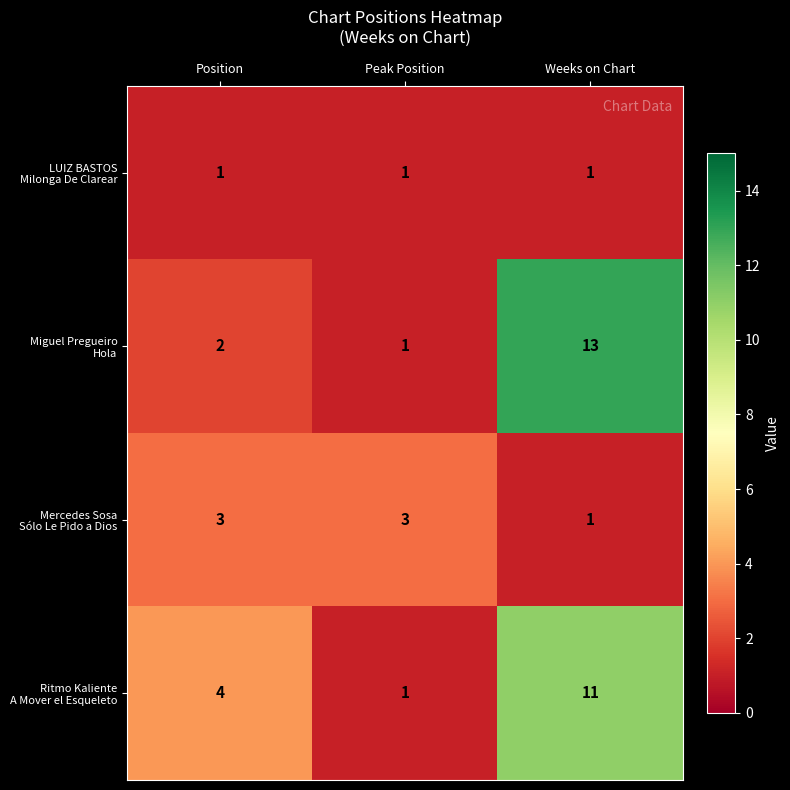

At which category is the sum across all series the highest?

Weeks on Chart